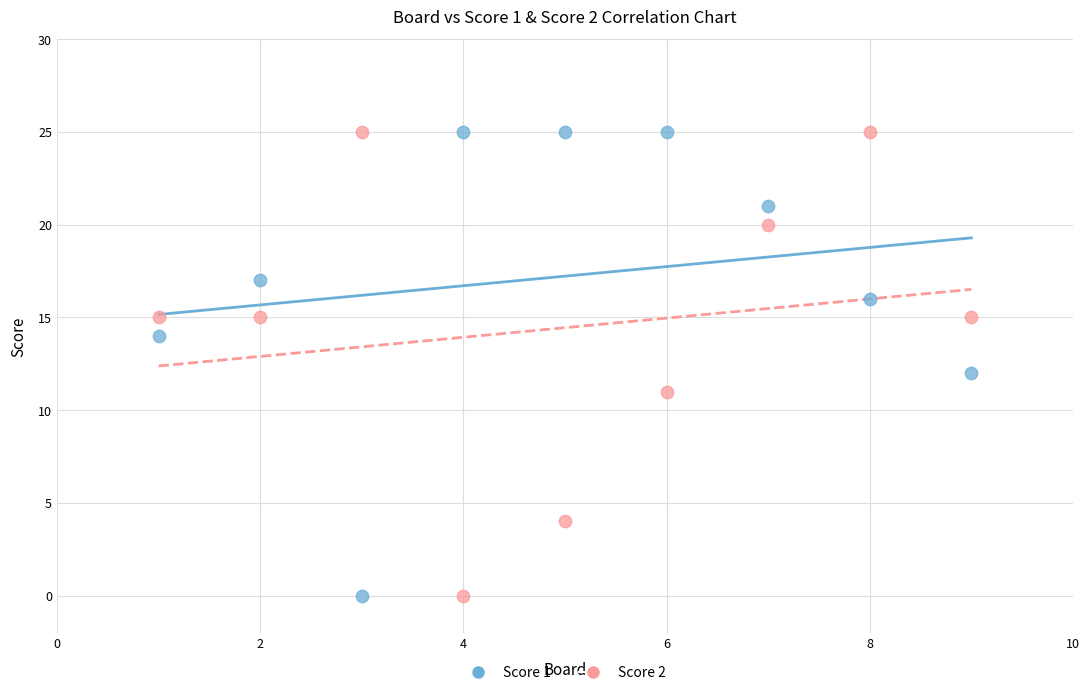

What is the X range (max minus min) for the scatter plot?

8